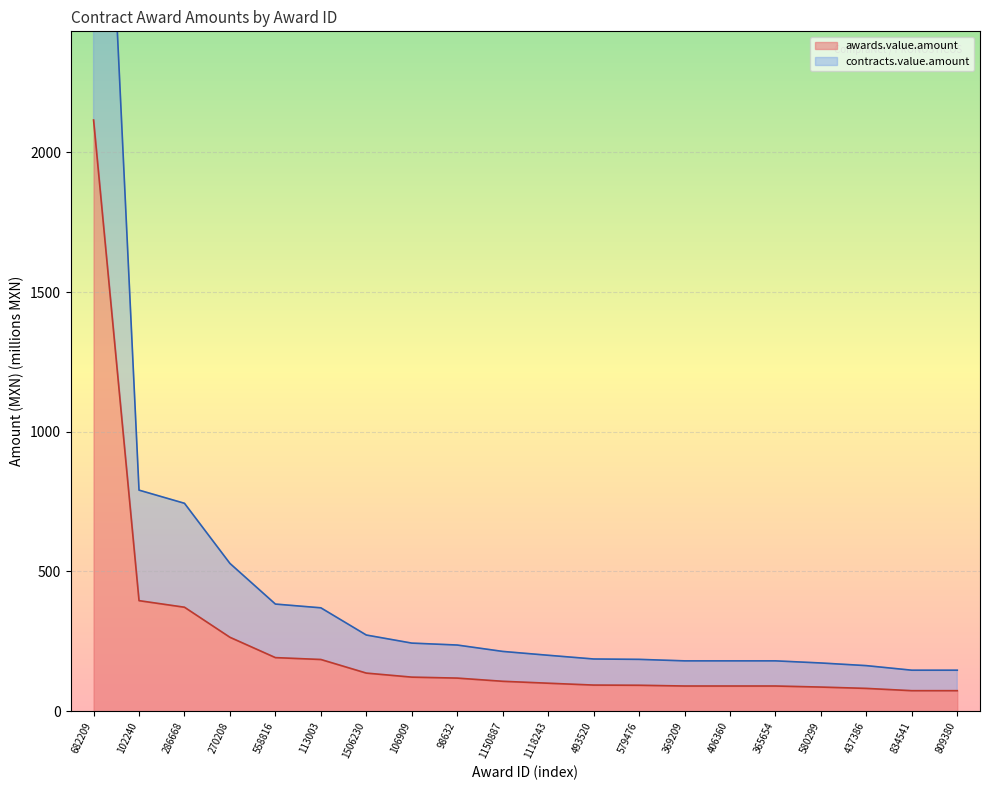

True or false: awards.value.amount and contracts.value.amount intersect in this chart.

False